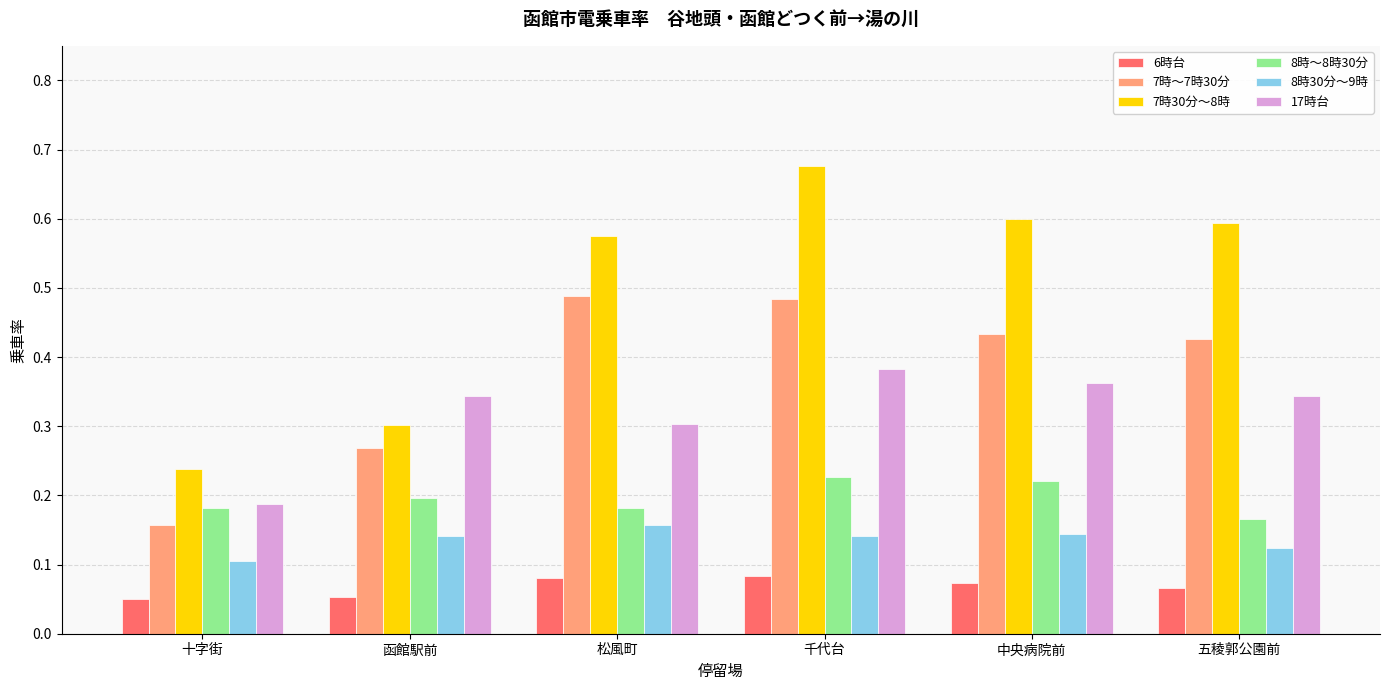

At which category does the chart reach its peak across all series?

千代台